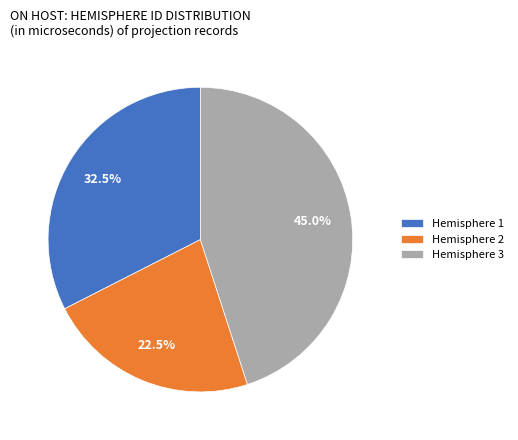

Combined, do Hemisphere 1 and Hemisphere 3 account for over 50%?

Yes